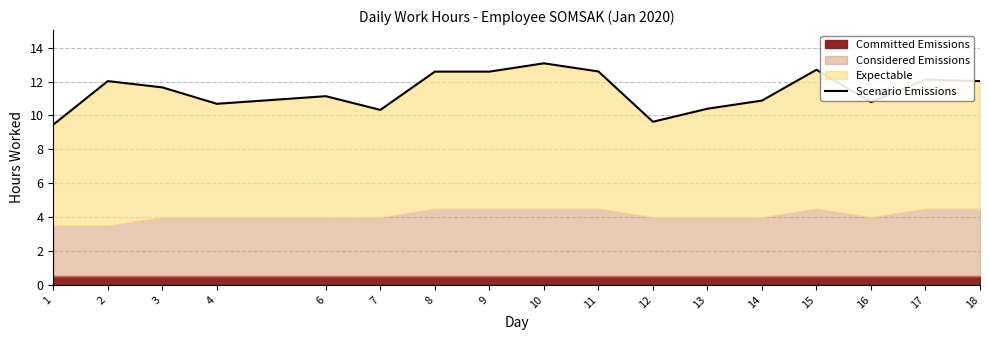

True or false: there are more than 0 points higher than both neighbors.

True